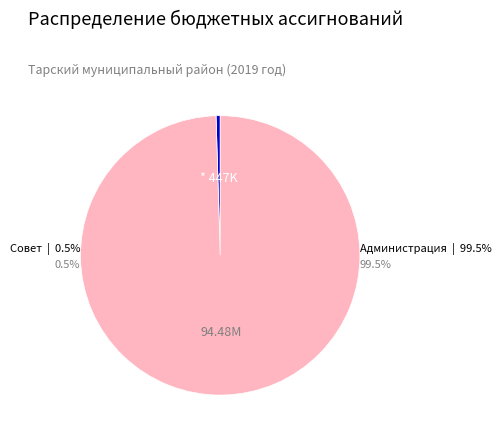

Is the sum of Совет Тарского муниципального района and Администрация Тарского муниципального района greater than half?

Yes